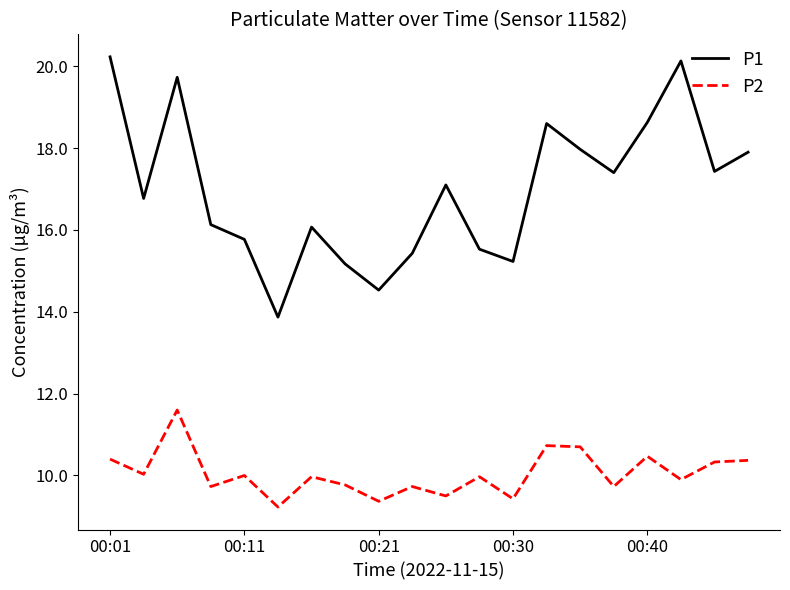

Rank the series by their maximum value, from highest to lowest.

P1, P2